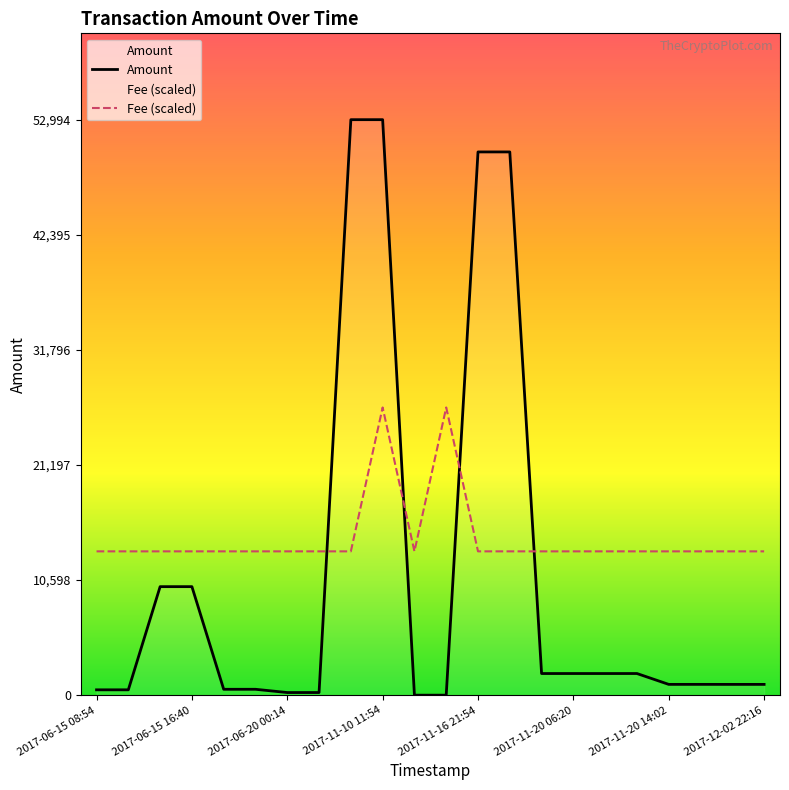

How many times do Fee (scaled) and Amount cross each other?

4